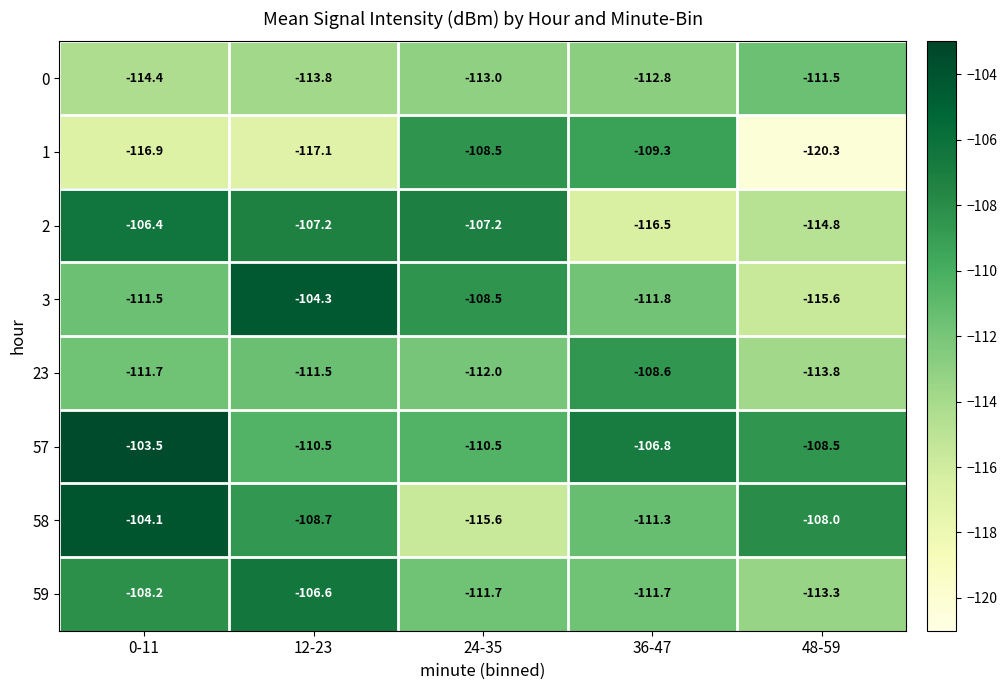

The value of 59 at 12-23 is -51.8. True or false?

False